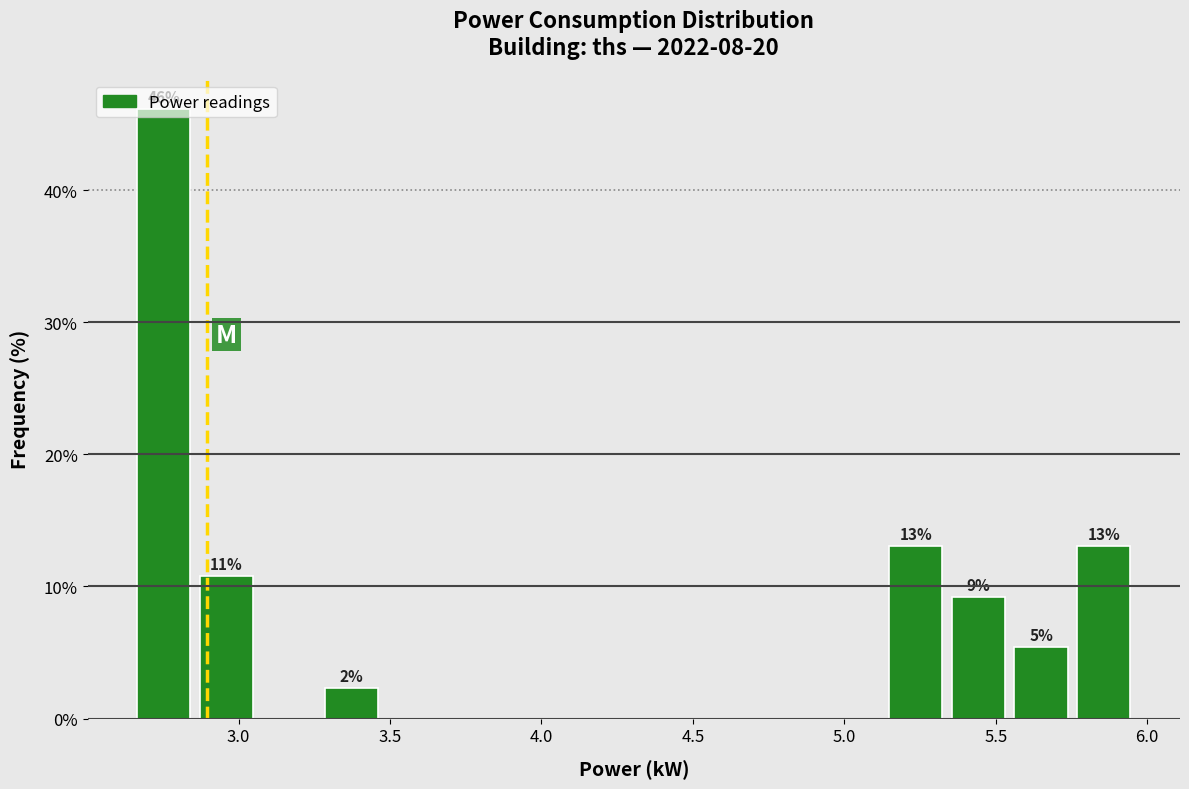

Which range on the x-axis has the tallest bar?

2.65 to 2.85